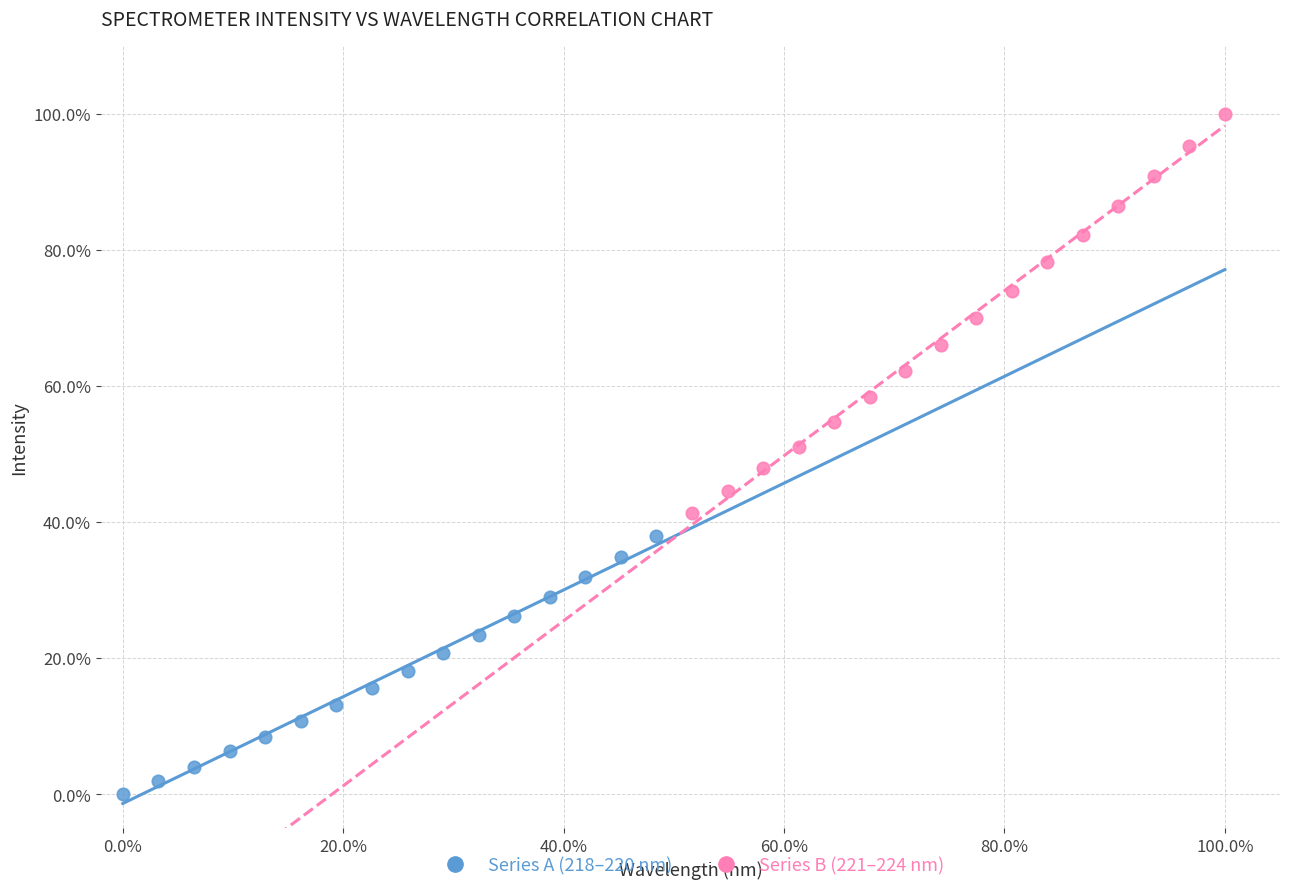

Which series reaches the maximum Y coordinate?

Series B (221–224 nm)